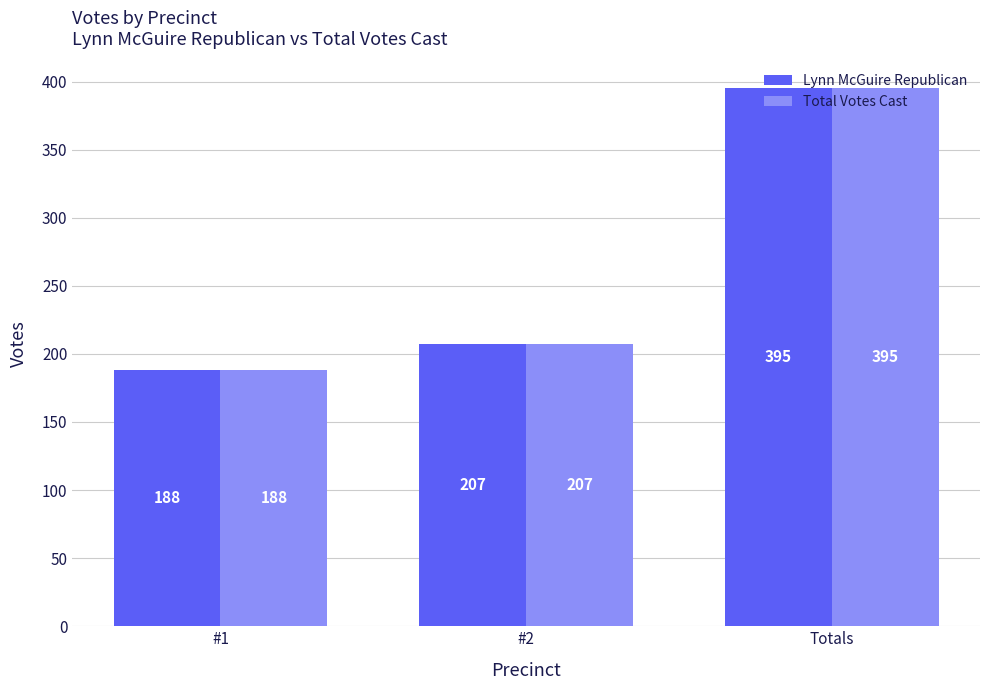

What is the minimum value shown in the chart?

188